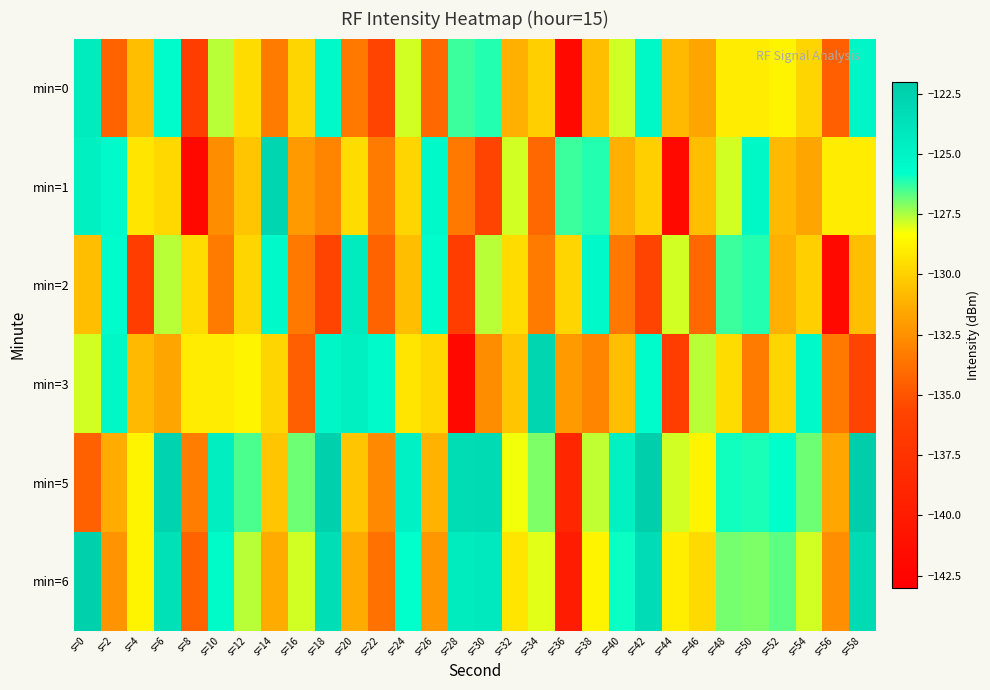

Rank the series at s=50 from lowest to highest value.

min=3, min=0, min=6, min=2, min=5, min=1